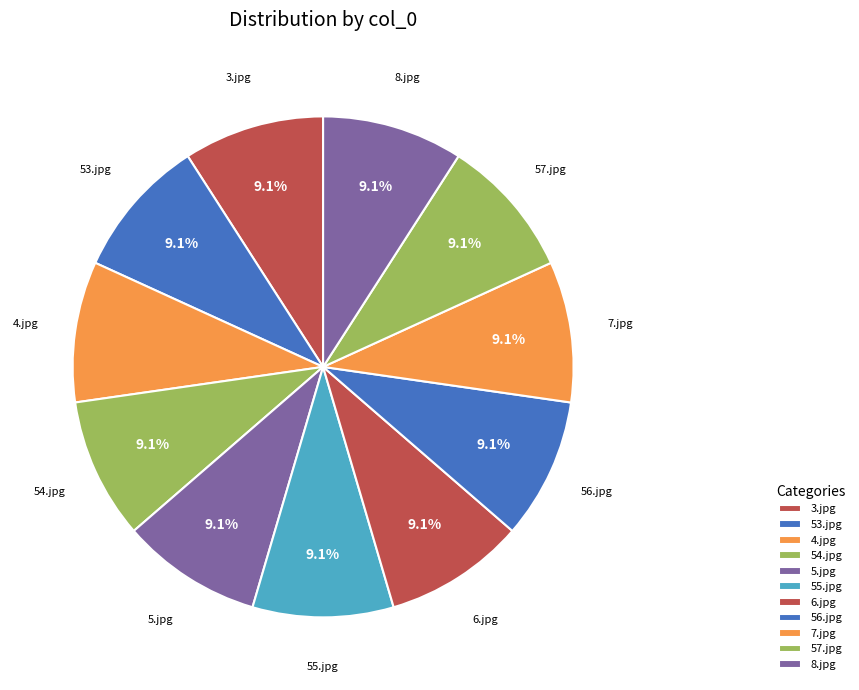

How many slices are in this pie chart?

11